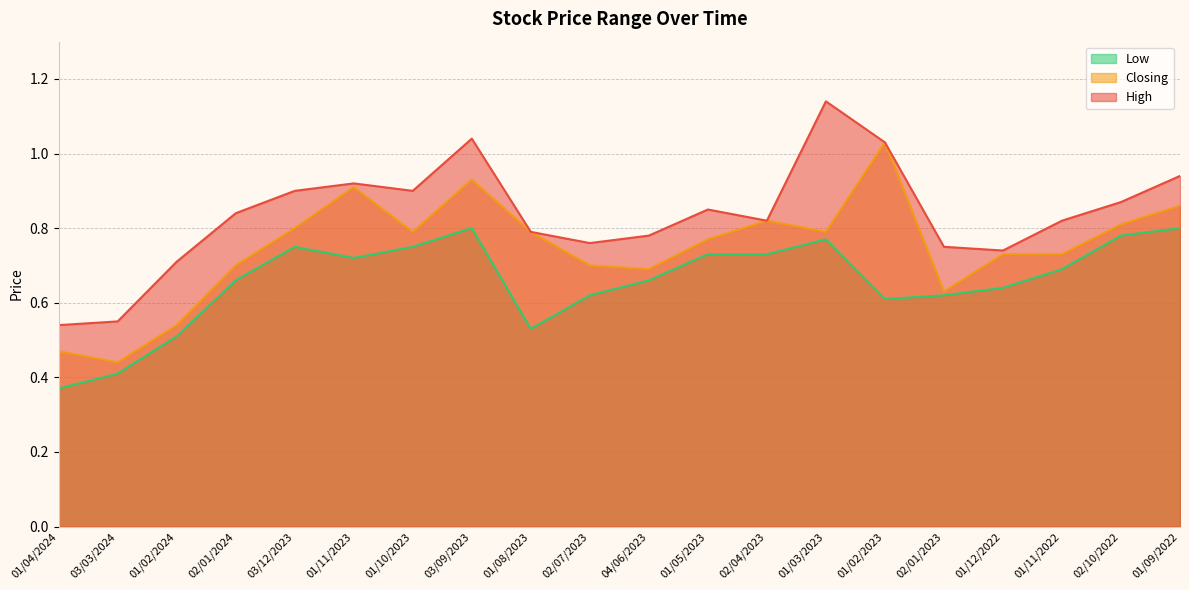

What is the difference between the second highest and second lowest values in the Low series?

0.4